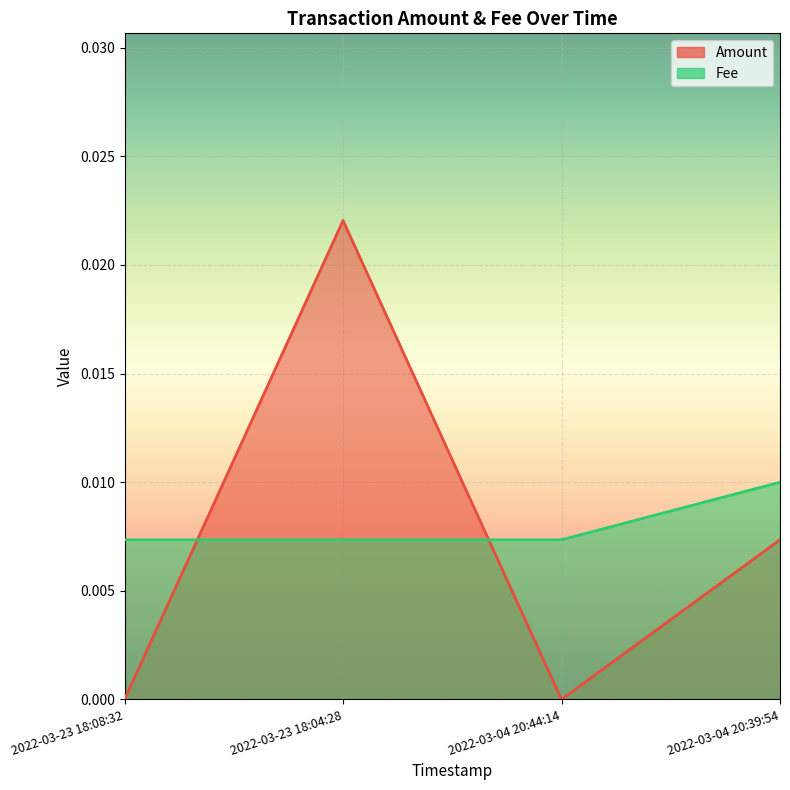

Which series ends up on top after the final intersection of Fee and Amount?

Fee